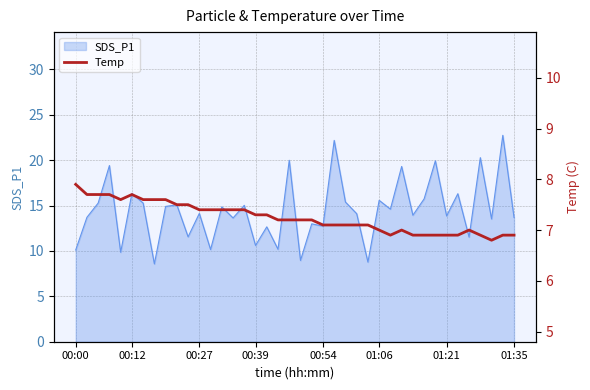

Is it true that the value at 00:39 is 7.3?

True